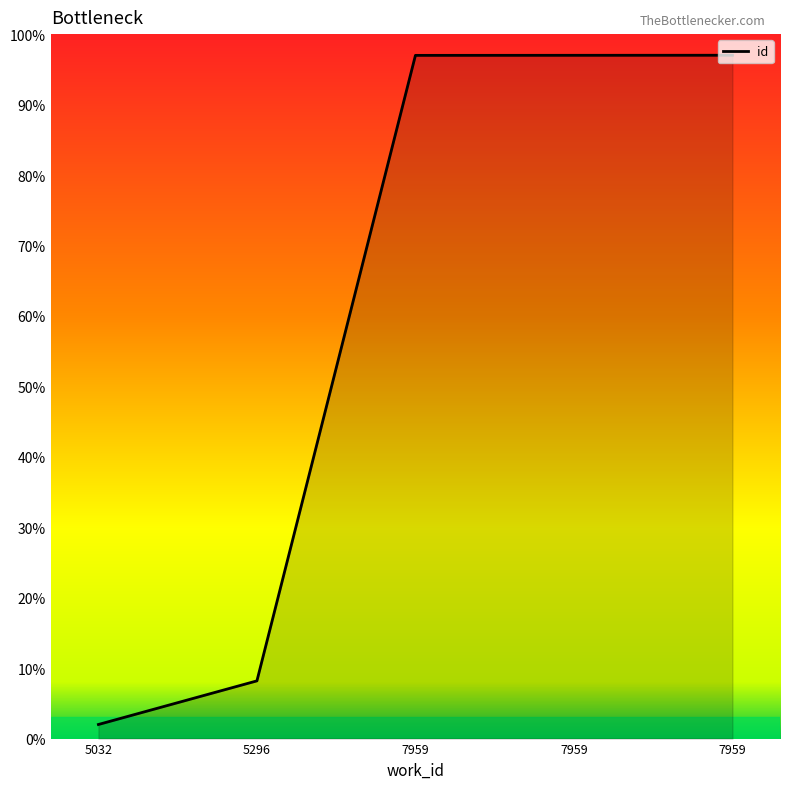

Approximately how many times larger is the value at 7959 compared to 7959?

1.0